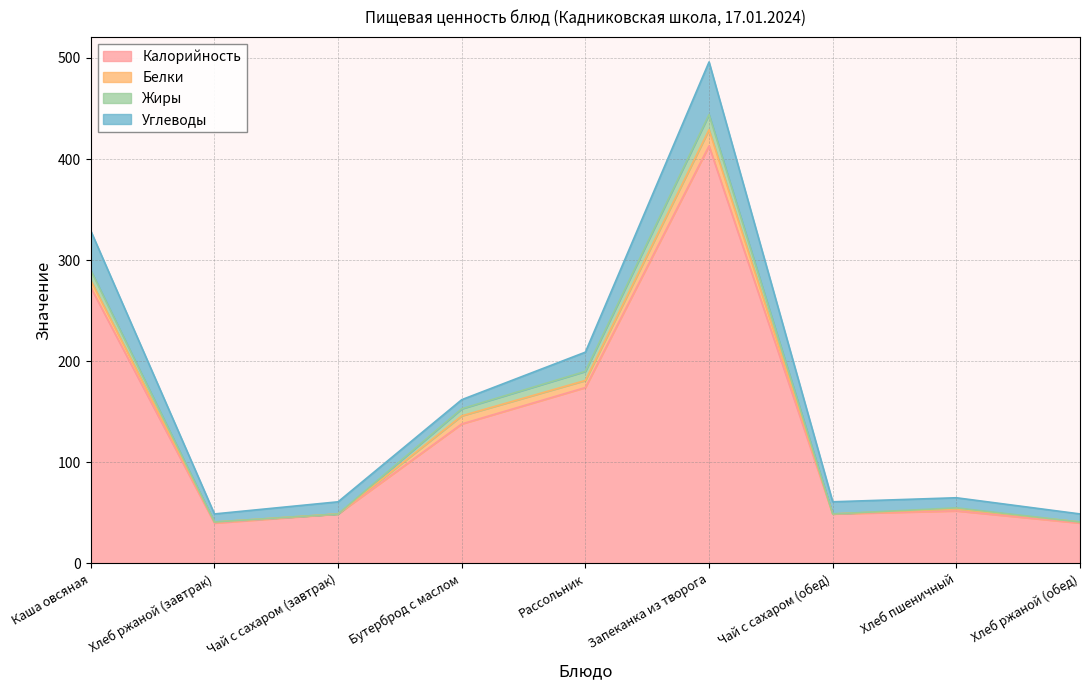

What is the average value of the Жиры series?

5